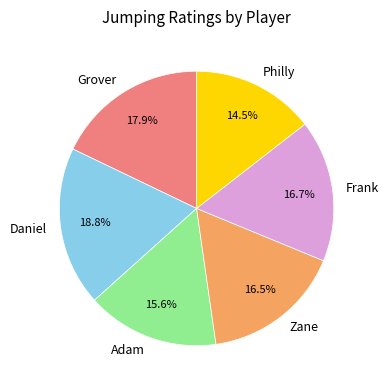

How many segments does this pie chart have?

6